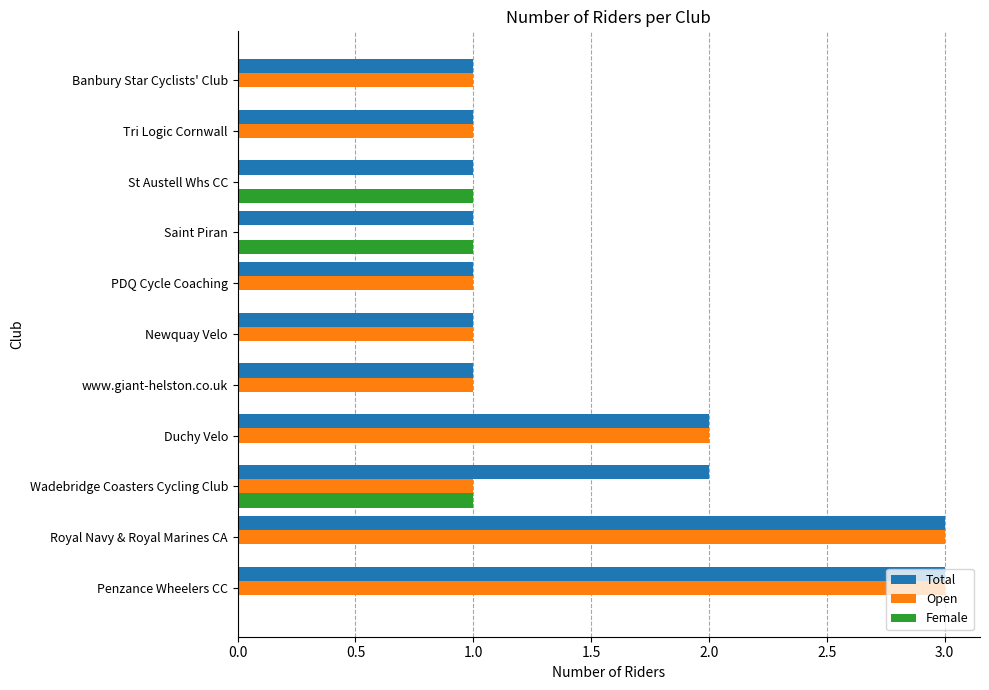

True or false: Female has a value of 1 at www.giant-helston.co.uk.

False